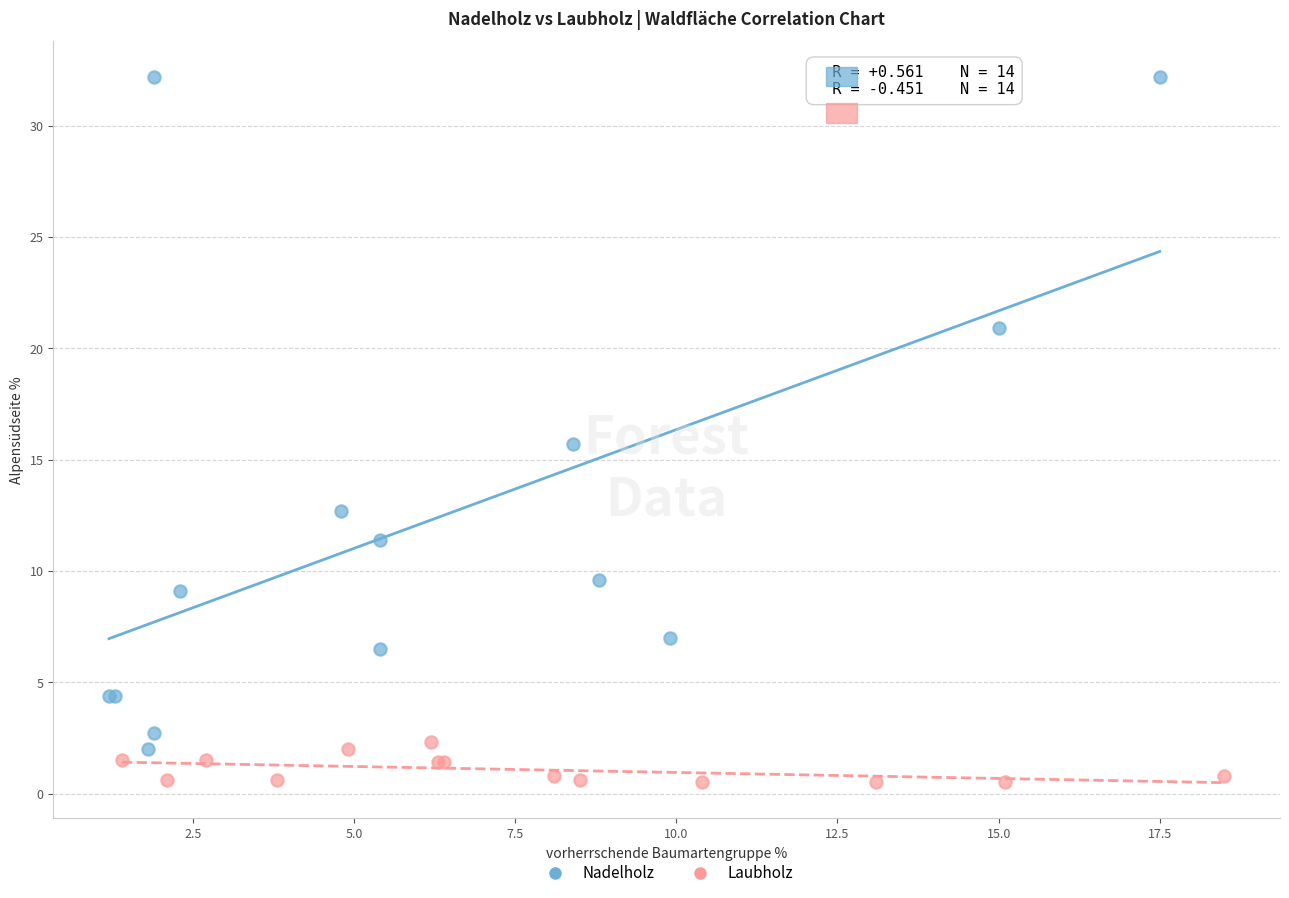

Which series reaches the minimum Y coordinate?

Laubholz